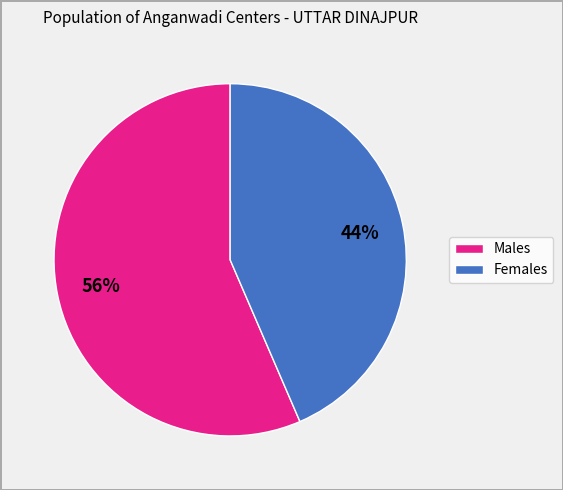

Does any single category account for the majority?

Yes